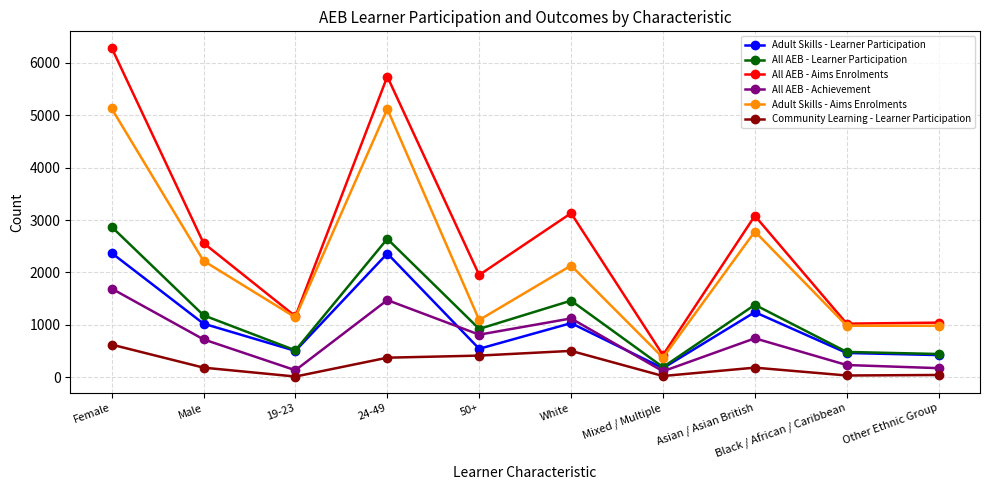

What is the difference between the maximum and second lowest values in the All AEB - Achievement series?

1560